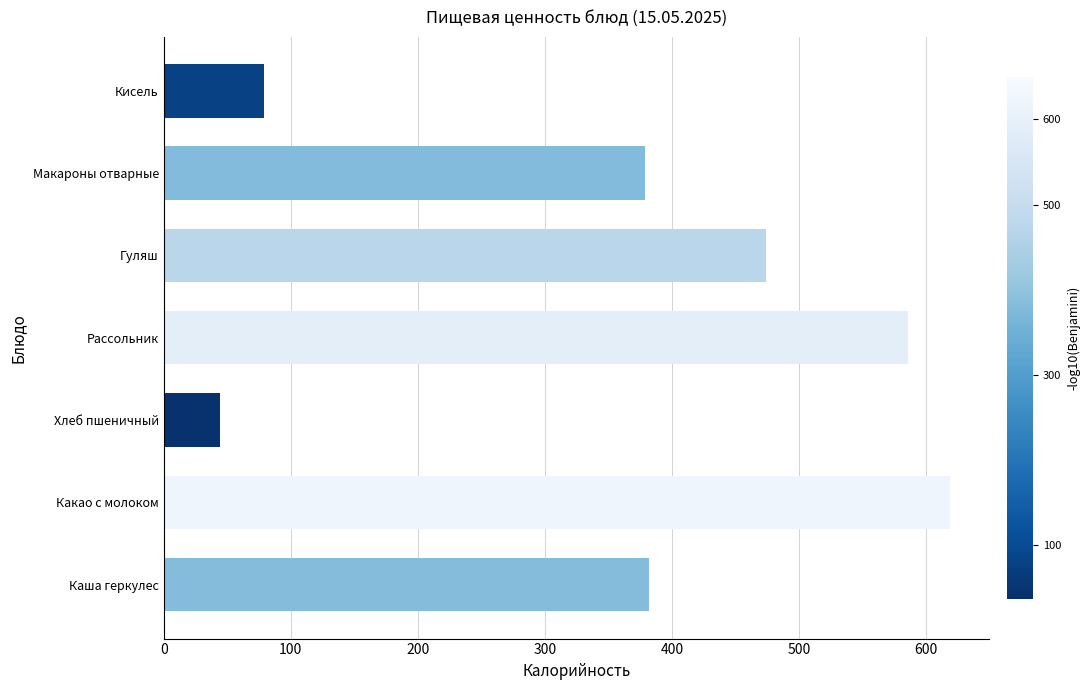

Between Какао с молоком and Макароны отварные, which is larger?

Какао с молоком